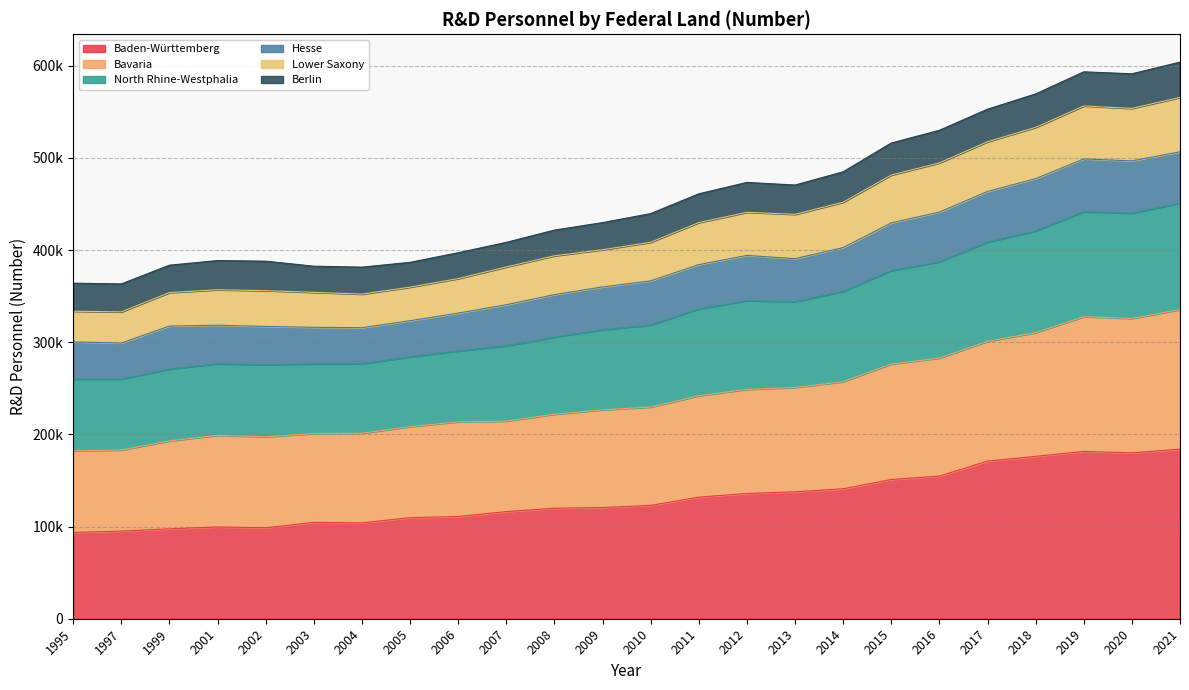

True or false: Lower Saxony and Baden-Württemberg cross at least once.

False